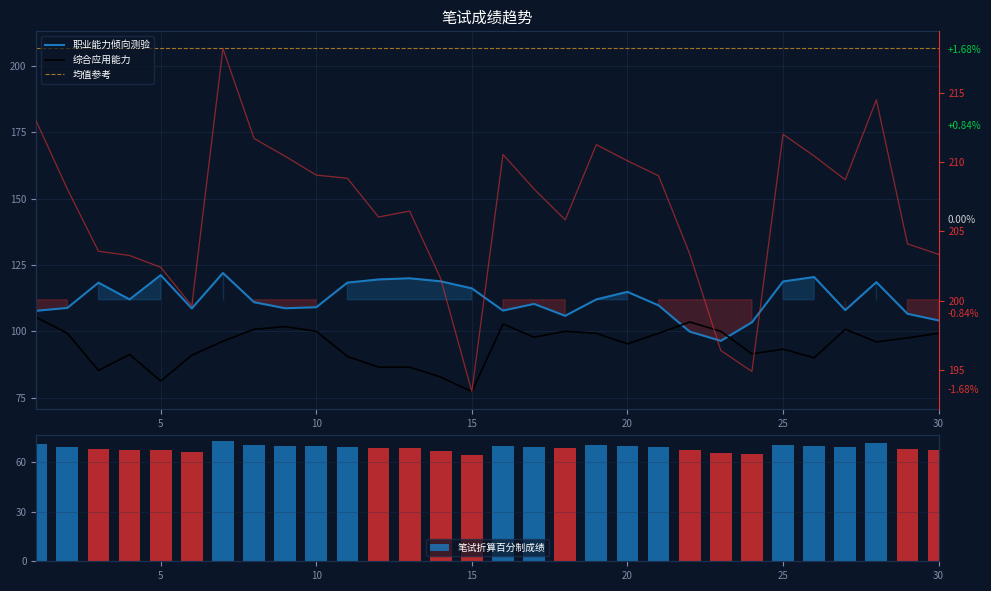

Is it true that 综合应用能力 equals 100.0 at 23?

True